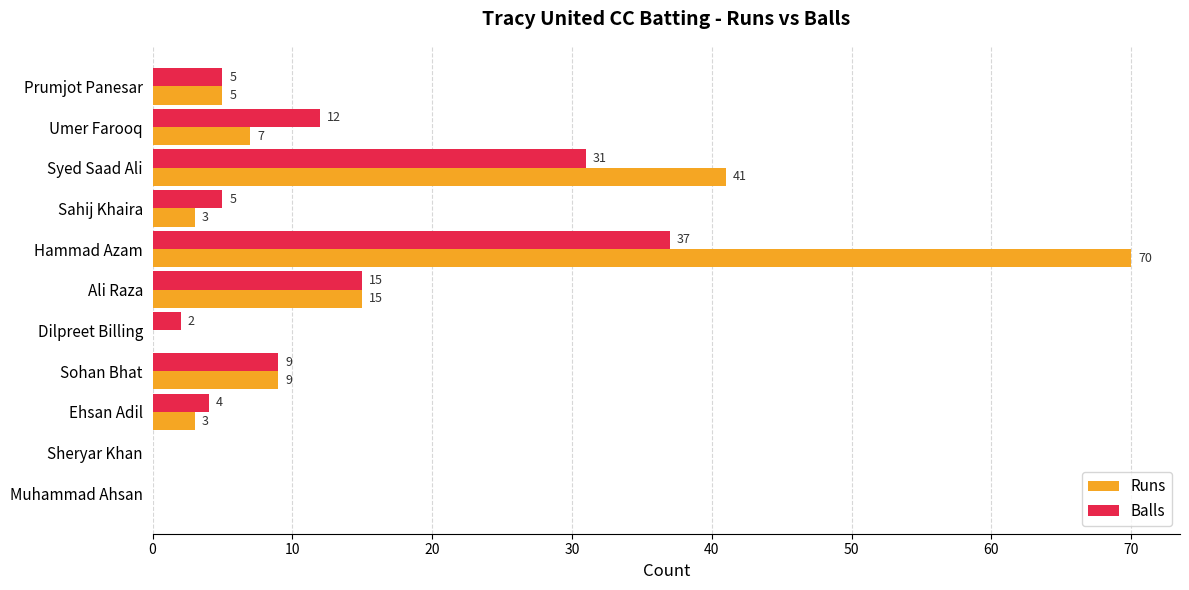

Between Umer Farooq and Sahij Khaira, which series saw the biggest shift?

Balls